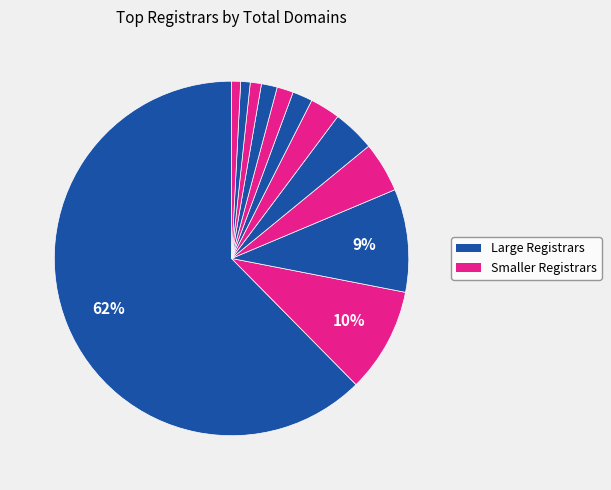

To the nearest percent, what is the average slice percentage?

8%